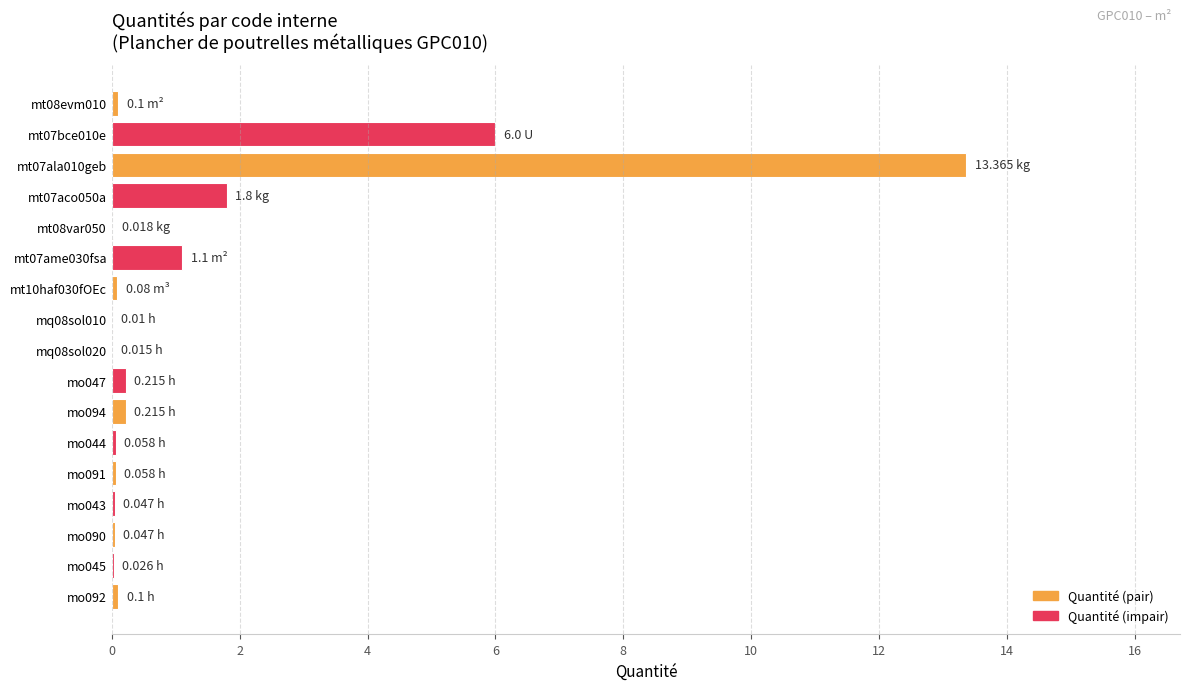

What is the sum of all values?

23.3